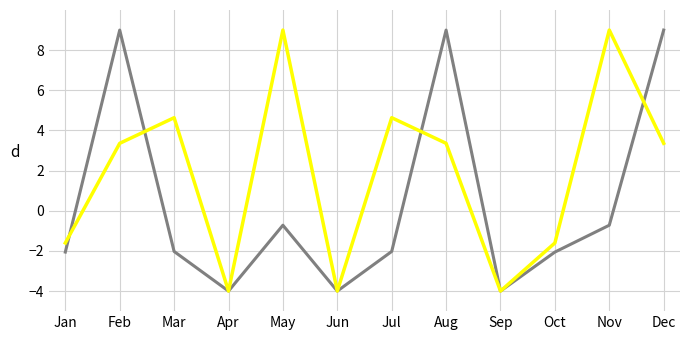

What is the greatest value displayed?

9.0